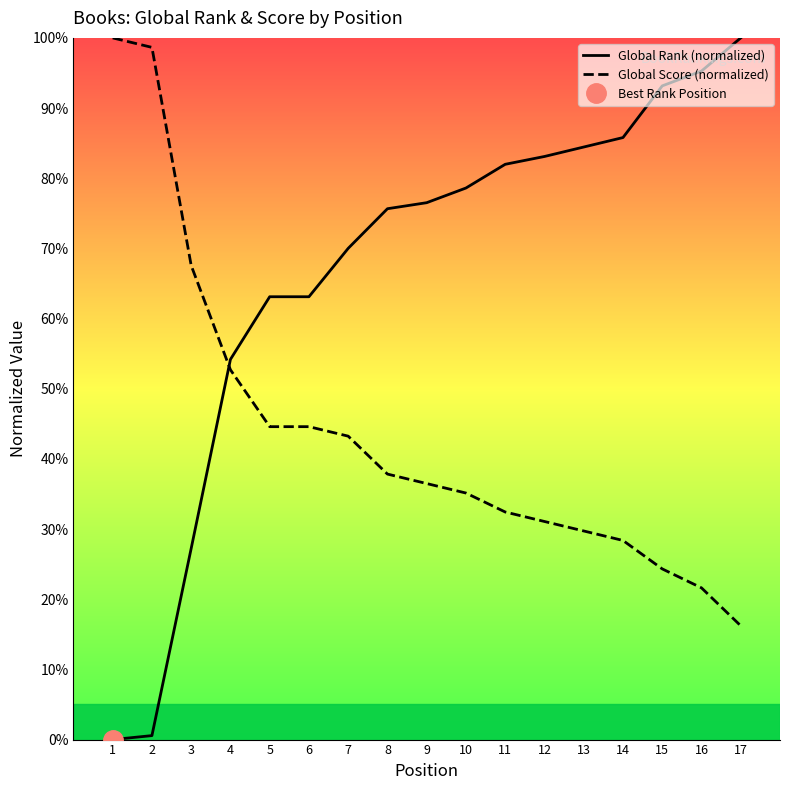

Which has a higher value, 12 or 17?

17